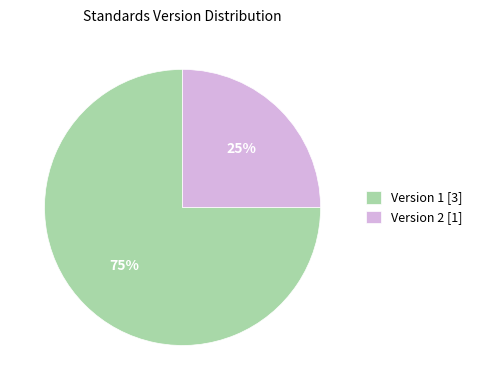

Is it true that Version 1 [3] is 88% of the pie?

False